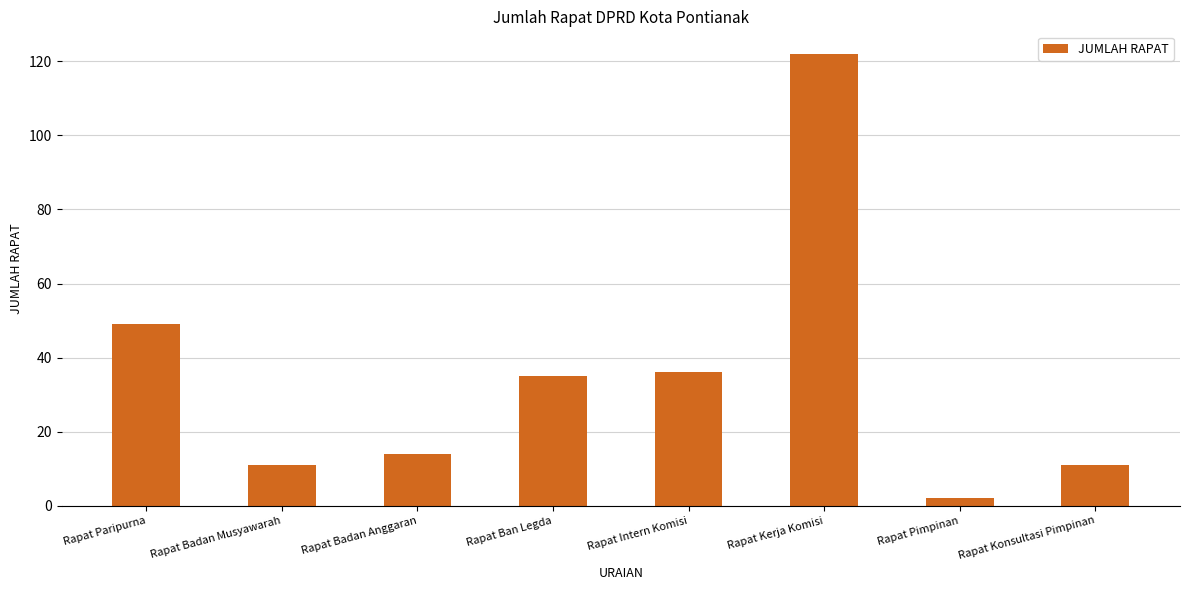

Reading left to right, list all the values displayed in this chart.

49	11	14	35	36	122	2	11